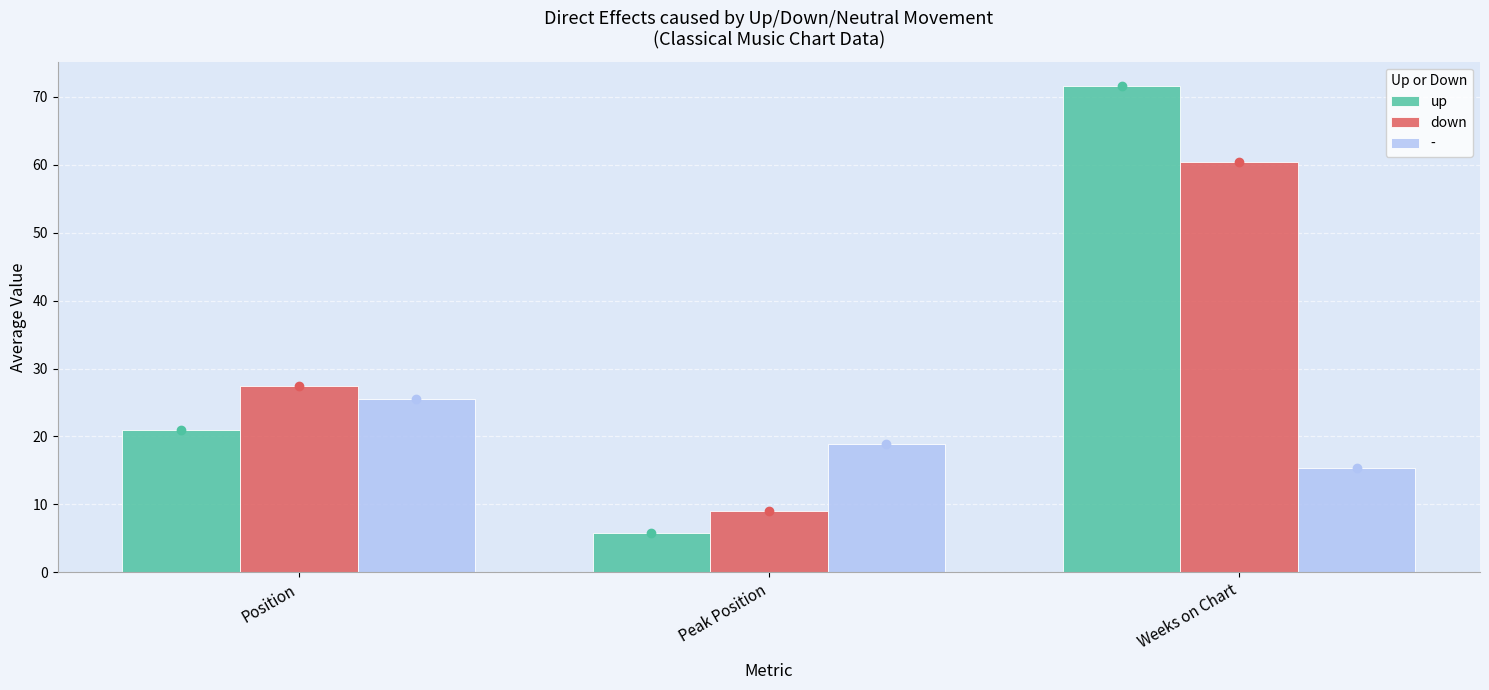

Reading left to right, list all the values displayed in this chart.

up: Position=21.0	Peak Position=5.8	Weeks on Chart=71.6
down: Position=27.4	Peak Position=9.0	Weeks on Chart=60.4
-: Position=25.5	Peak Position=18.9	Weeks on Chart=15.3